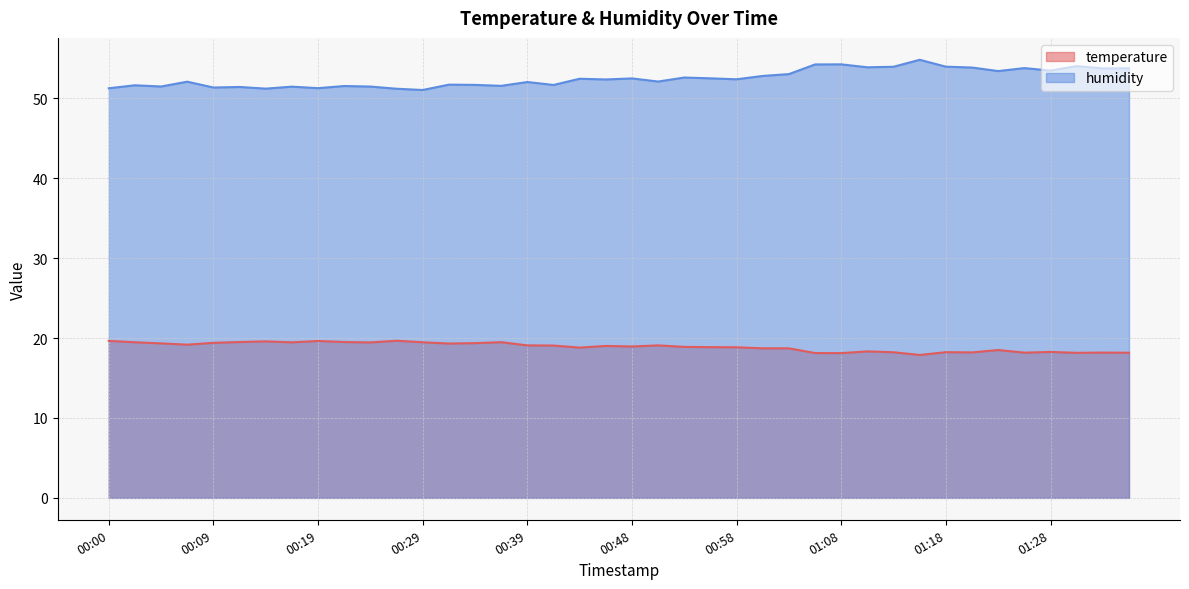

At 00:39, list the series in order from smallest to largest.

temperature, humidity